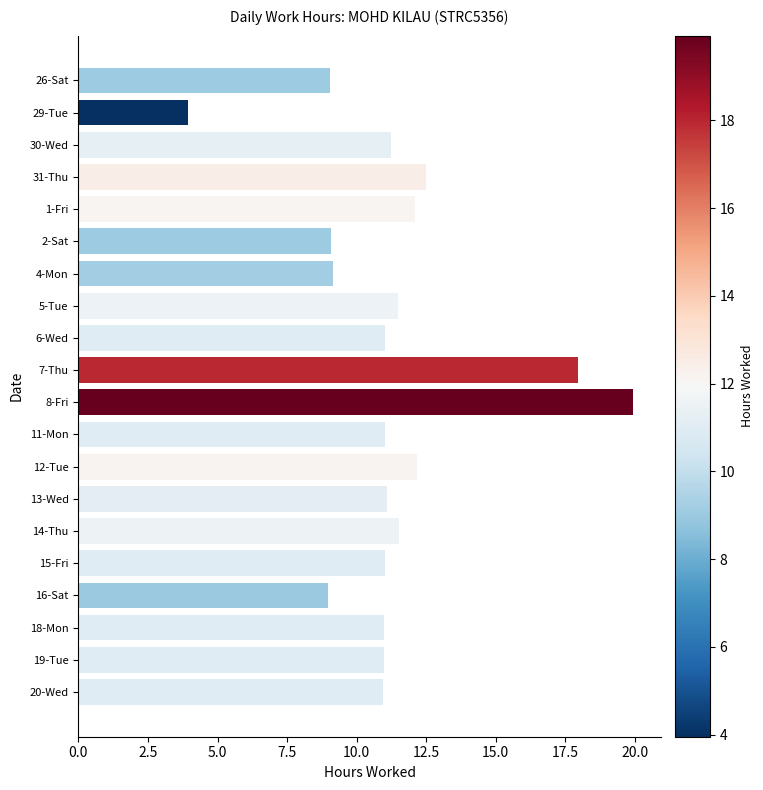

Which category has the lowest value across all series?

29-Tue